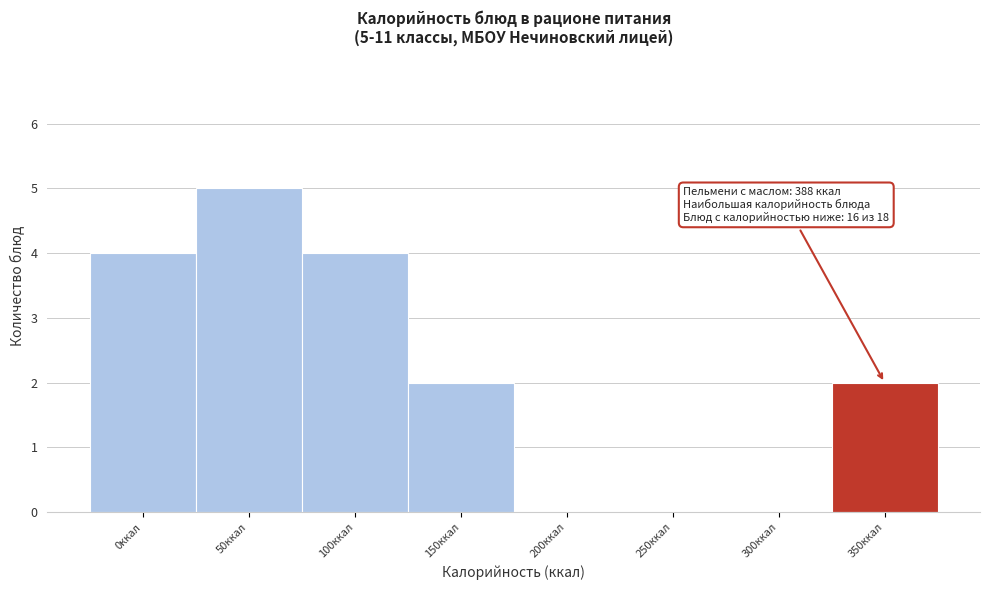

Reading left to right, what are all the values shown in this chart?

0ккал=4	50ккал=5	100ккал=4	150ккал=2	200ккал=0	250ккал=0	300ккал=0	350ккал=2